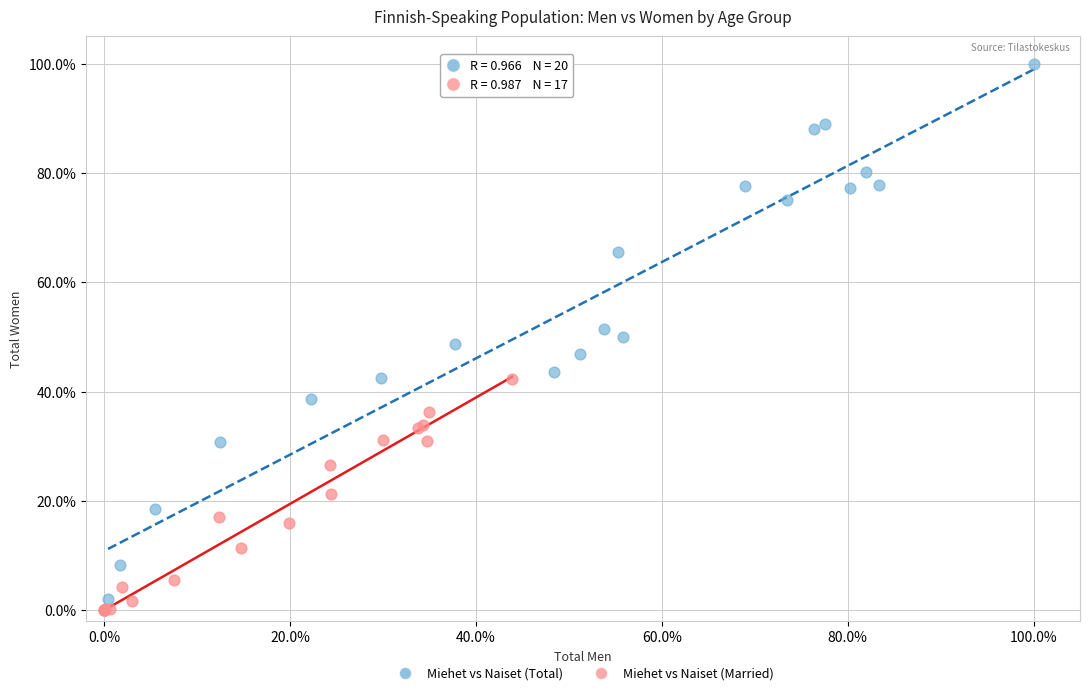

Which series reaches the minimum Y coordinate?

Miehet vs Naiset (Married)